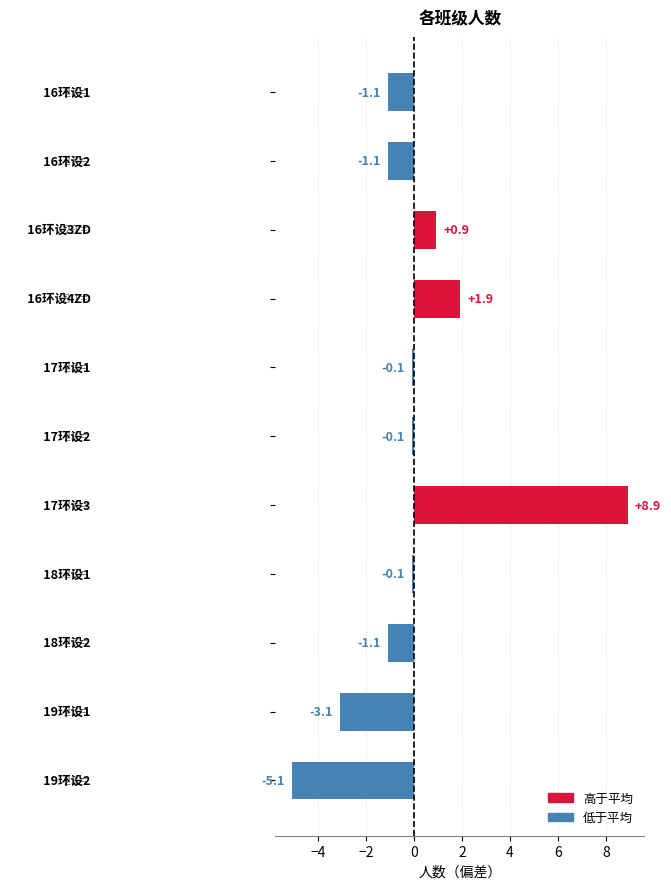

What is the value of the 8th bar from the top?

-0.1